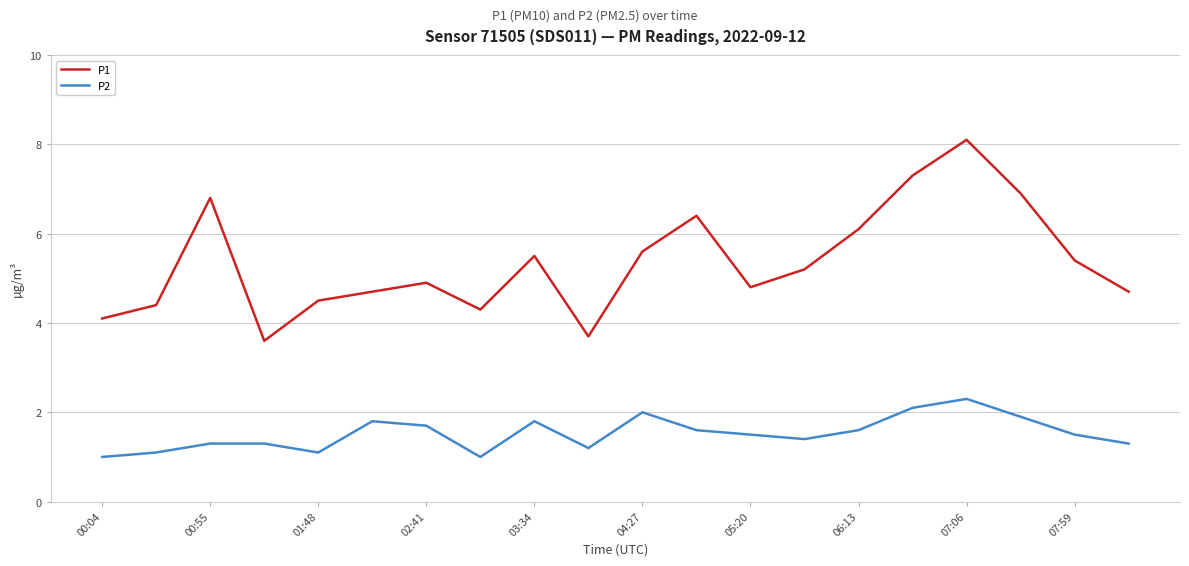

True or false: P1 and P2 intersect in this chart.

False